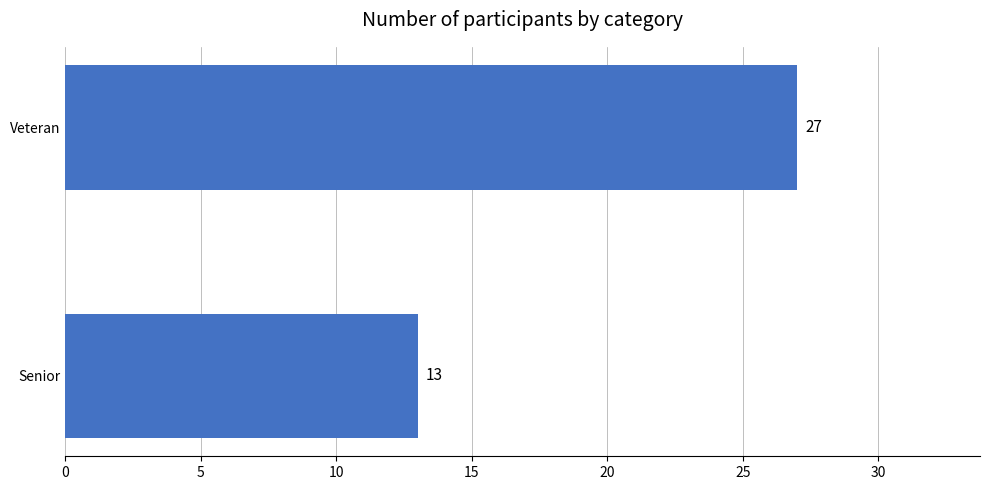

The value at Veteran is 18. True or false?

False